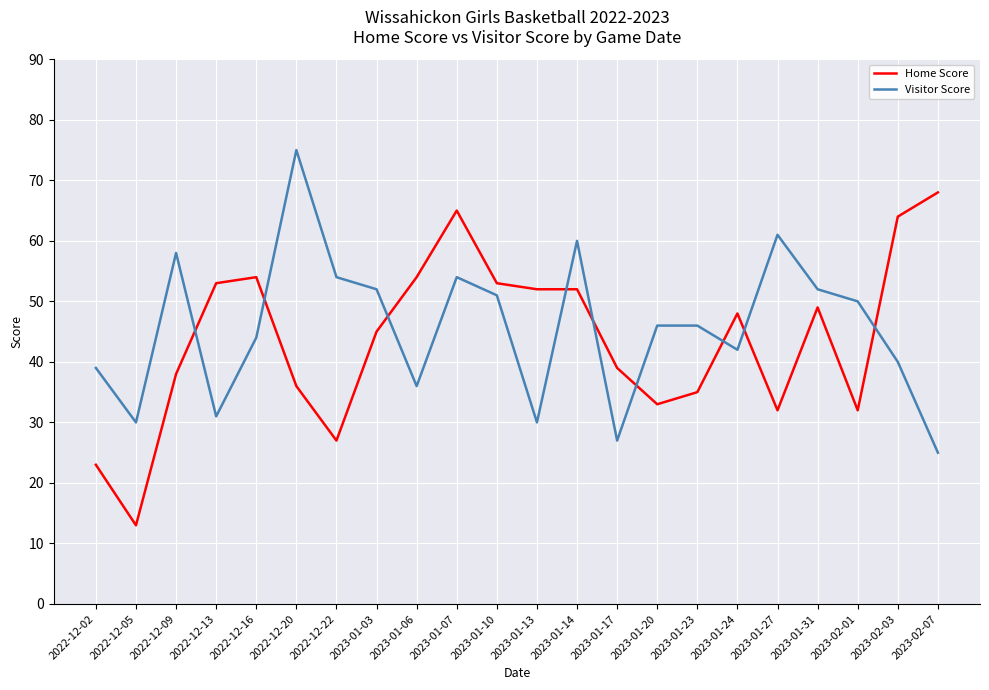

At how many categories does at least one series exceed 42?

19